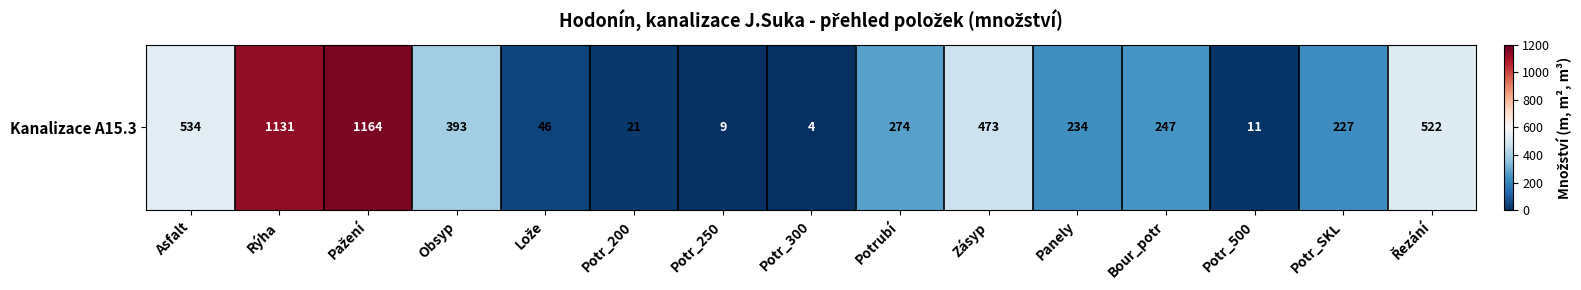

True or false: the data shows 1131 at Rýha.

True